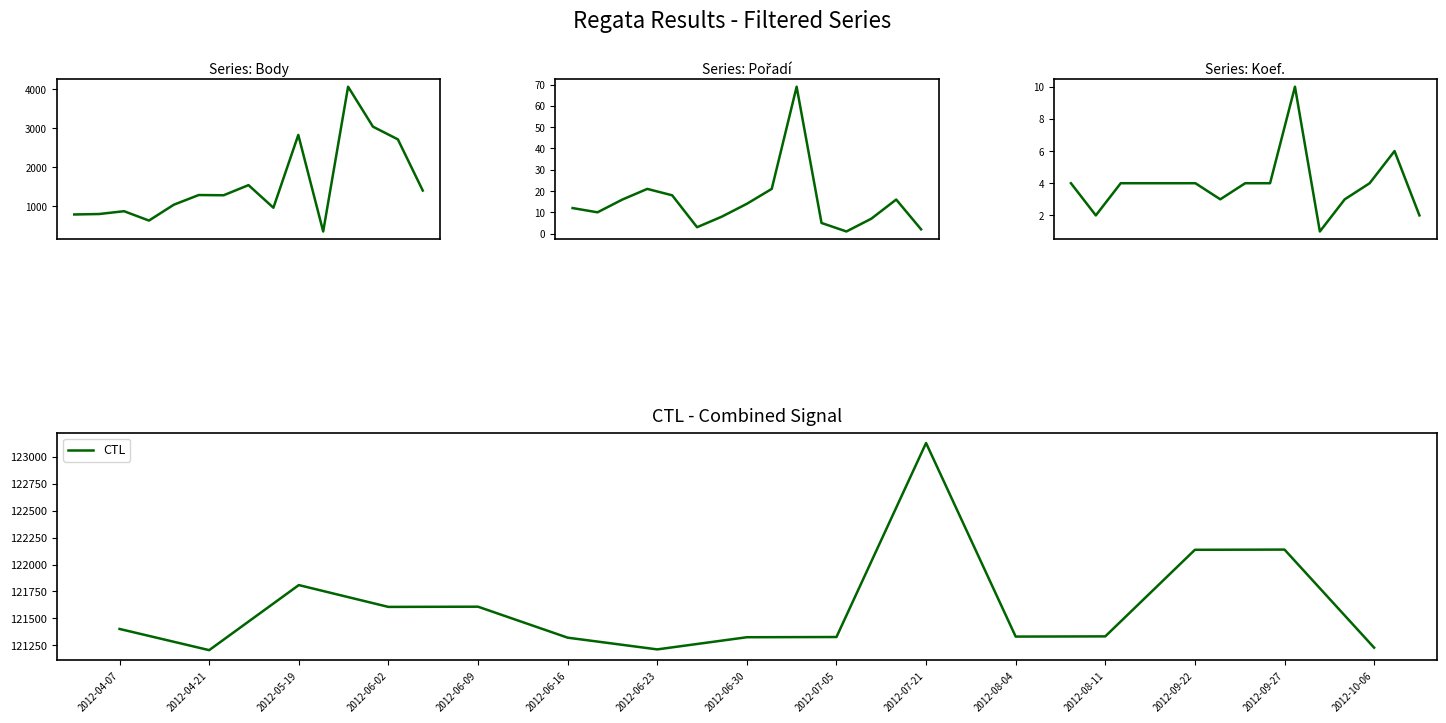

What is the average value of the CTL series?

121607